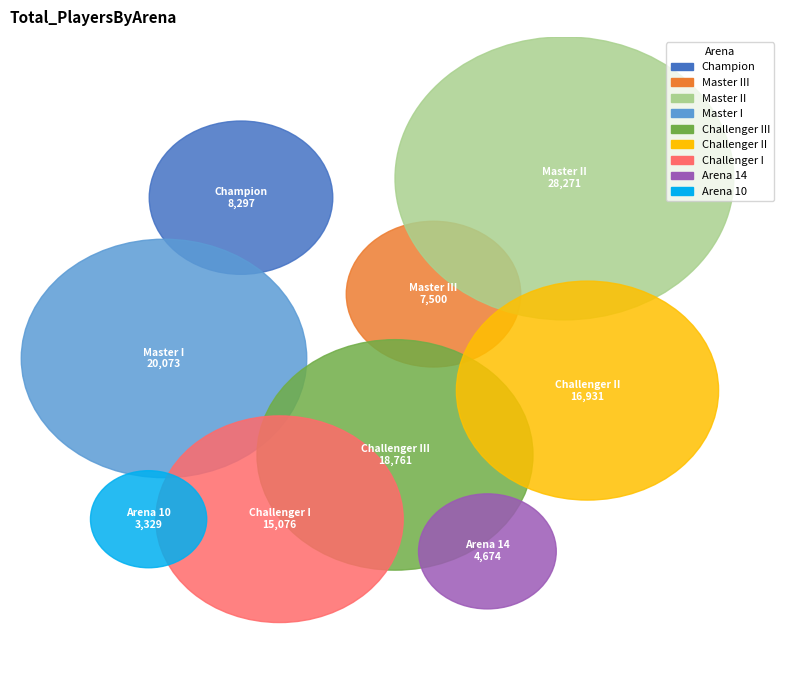

Is Master II the majority of the pie?

No